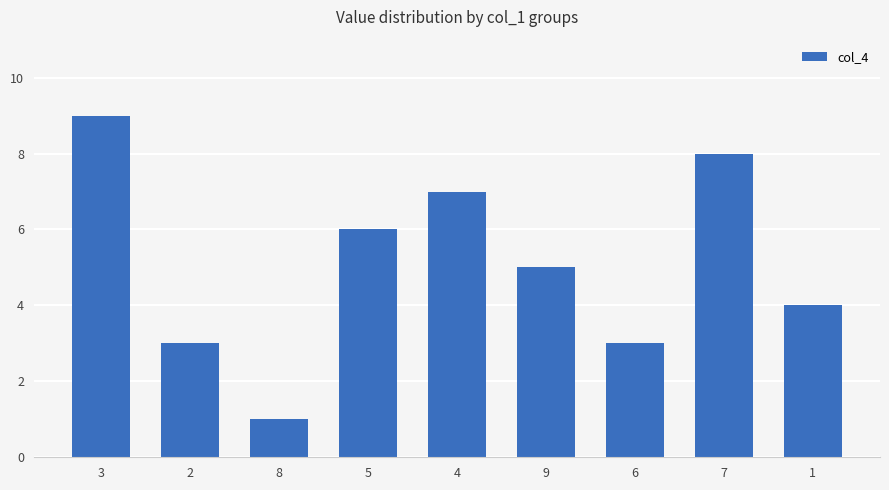

Reading right to left, transcribe all the data shown in this chart.

4	8	3	5	7	6	1	3	9